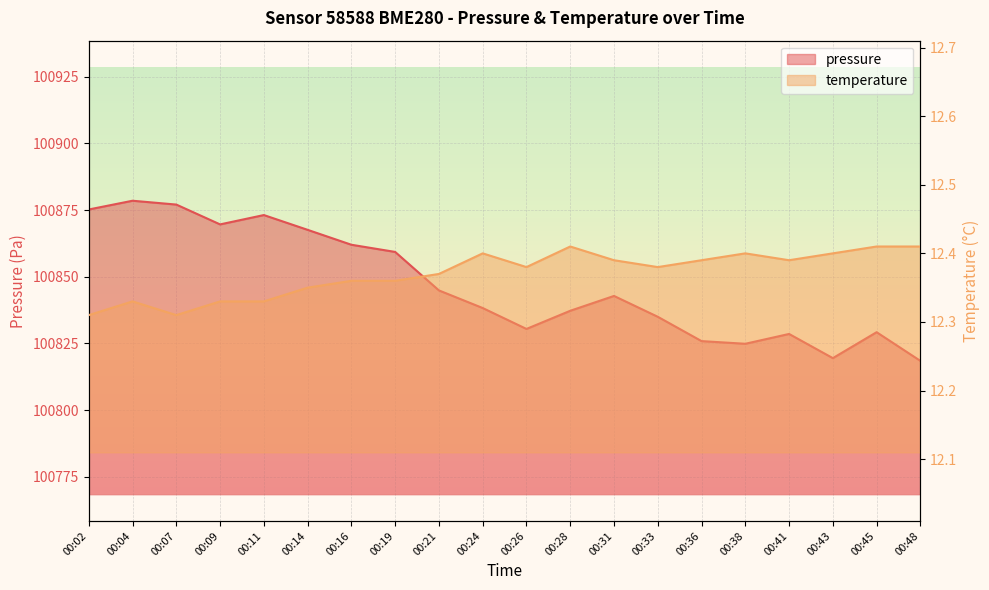

List the labels in order of temperature value, largest first.

00:28, 00:45, 00:48, 00:24, 00:38, 00:43, 00:31, 00:36, 00:41, 00:26, 00:33, 00:21, 00:16, 00:19, 00:14, 00:04, 00:09, 00:11, 00:02, 00:07